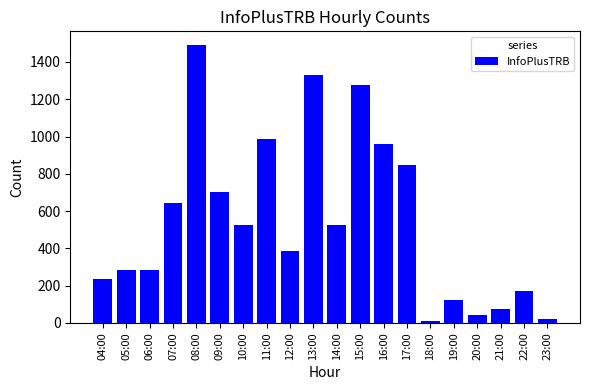

Which category has the highest value across all series?

08:00